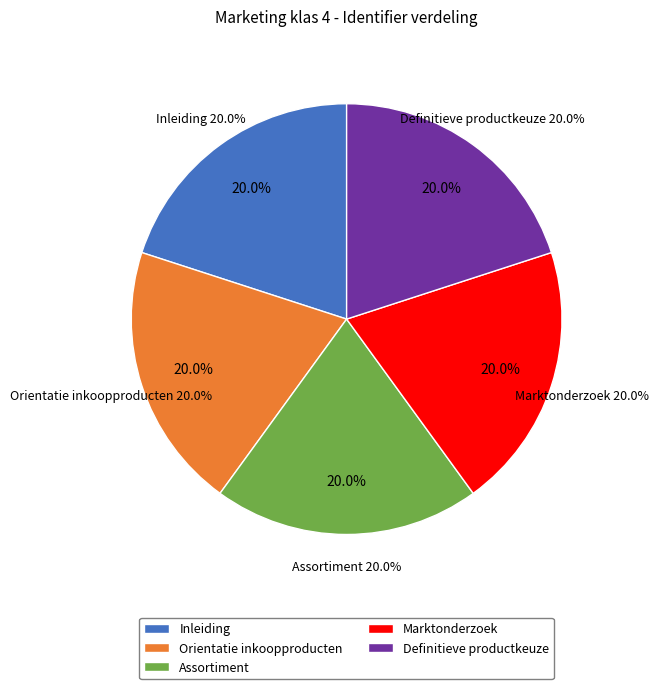

How much of the chart is everything except Inleiding?

80.0%